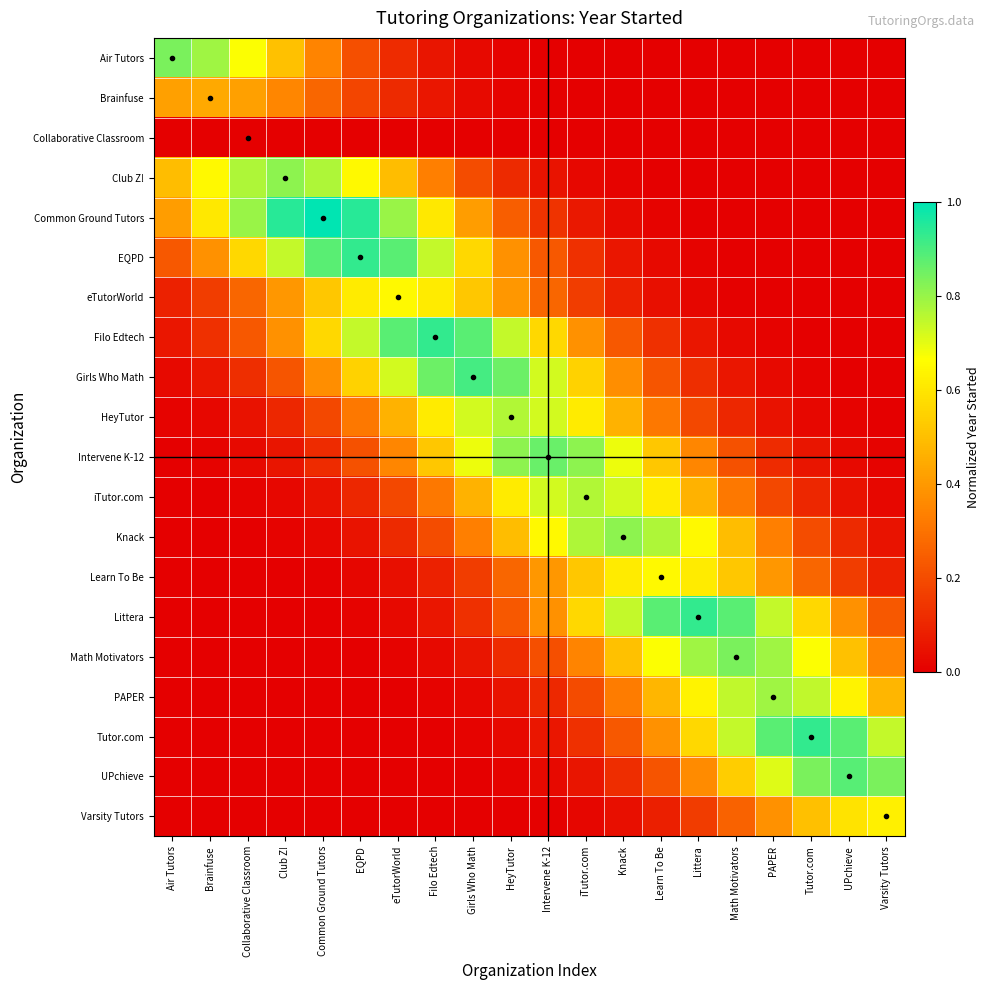

Reading right to left, extract all data points from this chart.

Air Tutors: Varsity Tutors=0.0	UPchieve=0.0	Tutor.com=0.0	PAPER=0.0	Math Motivators=0.0	Littera=0.0	Learn To Be=0.0	Knack=0.0	iTutor.com=0.0	Intervene K-12=0.0	HeyTutor=0.0	Girls Who Math=0.0	Filo Edtech=0.1	eTutorWorld=0.1	EQPD=0.2	Common Ground Tutors=0.3	Club Z!=0.5	Collaborative Classroom=0.7	Brainfuse=0.8	Air Tutors=0.8
Brainfuse: Varsity Tutors=0.0	UPchieve=0.0	Tutor.com=0.0	PAPER=0.0	Math Motivators=0.0	Littera=0.0	Learn To Be=0.0	Knack=0.0	iTutor.com=0.0	Intervene K-12=0.0	HeyTutor=0.0	Girls Who Math=0.0	Filo Edtech=0.1	eTutorWorld=0.1	EQPD=0.2	Common Ground Tutors=0.3	Club Z!=0.4	Collaborative Classroom=0.4	Brainfuse=0.4	Air Tutors=0.4
Collaborative Classroom: Varsity Tutors=0.0	UPchieve=0.0	Tutor.com=0.0	PAPER=0.0	Math Motivators=0.0	Littera=0.0	Learn To Be=0.0	Knack=0.0	iTutor.com=0.0	Intervene K-12=0.0	HeyTutor=0.0	Girls Who Math=0.0	Filo Edtech=0.0	eTutorWorld=0.0	EQPD=0.0	Common Ground Tutors=0.0	Club Z!=0.0	Collaborative Classroom=0.0	Brainfuse=0.0	Air Tutors=0.0
Club Z!: Varsity Tutors=0.0	UPchieve=0.0	Tutor.com=0.0	PAPER=0.0	Math Motivators=0.0	Littera=0.0	Learn To Be=0.0	Knack=0.0	iTutor.com=0.0	Intervene K-12=0.1	HeyTutor=0.1	Girls Who Math=0.2	Filo Edtech=0.3	eTutorWorld=0.5	EQPD=0.7	Common Ground Tutors=0.8	Club Z!=0.8	Collaborative Classroom=0.8	Brainfuse=0.7	Air Tutors=0.5
Common Ground Tutors: Varsity Tutors=0.0	UPchieve=0.0	Tutor.com=0.0	PAPER=0.0	Math Motivators=0.0	Littera=0.0	Learn To Be=0.0	Knack=0.0	iTutor.com=0.1	Intervene K-12=0.1	HeyTutor=0.2	Girls Who Math=0.4	Filo Edtech=0.6	eTutorWorld=0.8	EQPD=0.9	Common Ground Tutors=1.0	Club Z!=0.9	Collaborative Classroom=0.8	Brainfuse=0.6	Air Tutors=0.4
EQPD: Varsity Tutors=0.0	UPchieve=0.0	Tutor.com=0.0	PAPER=0.0	Math Motivators=0.0	Littera=0.0	Learn To Be=0.0	Knack=0.1	iTutor.com=0.1	Intervene K-12=0.2	HeyTutor=0.4	Girls Who Math=0.6	Filo Edtech=0.7	eTutorWorld=0.9	EQPD=0.9	Common Ground Tutors=0.9	Club Z!=0.7	Collaborative Classroom=0.6	Brainfuse=0.4	Air Tutors=0.2
eTutorWorld: Varsity Tutors=0.0	UPchieve=0.0	Tutor.com=0.0	PAPER=0.0	Math Motivators=0.0	Littera=0.0	Learn To Be=0.0	Knack=0.1	iTutor.com=0.2	Intervene K-12=0.3	HeyTutor=0.4	Girls Who Math=0.5	Filo Edtech=0.6	eTutorWorld=0.7	EQPD=0.6	Common Ground Tutors=0.5	Club Z!=0.4	Collaborative Classroom=0.3	Brainfuse=0.2	Air Tutors=0.1
Filo Edtech: Varsity Tutors=0.0	UPchieve=0.0	Tutor.com=0.0	PAPER=0.0	Math Motivators=0.0	Littera=0.1	Learn To Be=0.1	Knack=0.2	iTutor.com=0.4	Intervene K-12=0.6	HeyTutor=0.7	Girls Who Math=0.9	Filo Edtech=0.9	eTutorWorld=0.9	EQPD=0.7	Common Ground Tutors=0.6	Club Z!=0.4	Collaborative Classroom=0.2	Brainfuse=0.1	Air Tutors=0.1
Girls Who Math: Varsity Tutors=0.0	UPchieve=0.0	Tutor.com=0.0	PAPER=0.0	Math Motivators=0.1	Littera=0.1	Learn To Be=0.2	Knack=0.4	iTutor.com=0.6	Intervene K-12=0.7	HeyTutor=0.9	Girls Who Math=0.9	Filo Edtech=0.9	eTutorWorld=0.7	EQPD=0.6	Common Ground Tutors=0.4	Club Z!=0.2	Collaborative Classroom=0.1	Brainfuse=0.1	Air Tutors=0.0
HeyTutor: Varsity Tutors=0.0	UPchieve=0.0	Tutor.com=0.0	PAPER=0.1	Math Motivators=0.1	Littera=0.2	Learn To Be=0.3	Knack=0.5	iTutor.com=0.6	Intervene K-12=0.7	HeyTutor=0.8	Girls Who Math=0.7	Filo Edtech=0.6	eTutorWorld=0.5	EQPD=0.3	Common Ground Tutors=0.2	Club Z!=0.1	Collaborative Classroom=0.1	Brainfuse=0.0	Air Tutors=0.0
Intervene K-12: Varsity Tutors=0.0	UPchieve=0.0	Tutor.com=0.1	PAPER=0.1	Math Motivators=0.2	Littera=0.4	Learn To Be=0.5	Knack=0.7	iTutor.com=0.8	Intervene K-12=0.9	HeyTutor=0.8	Girls Who Math=0.7	Filo Edtech=0.5	eTutorWorld=0.4	EQPD=0.2	Common Ground Tutors=0.1	Club Z!=0.1	Collaborative Classroom=0.0	Brainfuse=0.0	Air Tutors=0.0
iTutor.com: Varsity Tutors=0.0	UPchieve=0.1	Tutor.com=0.1	PAPER=0.2	Math Motivators=0.3	Littera=0.5	Learn To Be=0.6	Knack=0.7	iTutor.com=0.8	Intervene K-12=0.7	HeyTutor=0.6	Girls Who Math=0.5	Filo Edtech=0.3	eTutorWorld=0.2	EQPD=0.1	Common Ground Tutors=0.1	Club Z!=0.0	Collaborative Classroom=0.0	Brainfuse=0.0	Air Tutors=0.0
Knack: Varsity Tutors=0.1	UPchieve=0.1	Tutor.com=0.2	PAPER=0.3	Math Motivators=0.5	Littera=0.7	Learn To Be=0.8	Knack=0.8	iTutor.com=0.8	Intervene K-12=0.7	HeyTutor=0.5	Girls Who Math=0.3	Filo Edtech=0.2	eTutorWorld=0.1	EQPD=0.1	Common Ground Tutors=0.0	Club Z!=0.0	Collaborative Classroom=0.0	Brainfuse=0.0	Air Tutors=0.0
Learn To Be: Varsity Tutors=0.1	UPchieve=0.2	Tutor.com=0.3	PAPER=0.4	Math Motivators=0.5	Littera=0.6	Learn To Be=0.7	Knack=0.6	iTutor.com=0.5	Intervene K-12=0.4	HeyTutor=0.3	Girls Who Math=0.2	Filo Edtech=0.1	eTutorWorld=0.0	EQPD=0.0	Common Ground Tutors=0.0	Club Z!=0.0	Collaborative Classroom=0.0	Brainfuse=0.0	Air Tutors=0.0
Littera: Varsity Tutors=0.2	UPchieve=0.4	Tutor.com=0.6	PAPER=0.7	Math Motivators=0.9	Littera=0.9	Learn To Be=0.9	Knack=0.7	iTutor.com=0.6	Intervene K-12=0.4	HeyTutor=0.2	Girls Who Math=0.1	Filo Edtech=0.1	eTutorWorld=0.0	EQPD=0.0	Common Ground Tutors=0.0	Club Z!=0.0	Collaborative Classroom=0.0	Brainfuse=0.0	Air Tutors=0.0
Math Motivators: Varsity Tutors=0.3	UPchieve=0.5	Tutor.com=0.7	PAPER=0.8	Math Motivators=0.8	Littera=0.8	Learn To Be=0.7	Knack=0.5	iTutor.com=0.3	Intervene K-12=0.2	HeyTutor=0.1	Girls Who Math=0.1	Filo Edtech=0.0	eTutorWorld=0.0	EQPD=0.0	Common Ground Tutors=0.0	Club Z!=0.0	Collaborative Classroom=0.0	Brainfuse=0.0	Air Tutors=0.0
PAPER: Varsity Tutors=0.5	UPchieve=0.6	Tutor.com=0.7	PAPER=0.8	Math Motivators=0.7	Littera=0.6	Learn To Be=0.5	Knack=0.3	iTutor.com=0.2	Intervene K-12=0.1	HeyTutor=0.1	Girls Who Math=0.0	Filo Edtech=0.0	eTutorWorld=0.0	EQPD=0.0	Common Ground Tutors=0.0	Club Z!=0.0	Collaborative Classroom=0.0	Brainfuse=0.0	Air Tutors=0.0
Tutor.com: Varsity Tutors=0.7	UPchieve=0.9	Tutor.com=0.9	PAPER=0.9	Math Motivators=0.7	Littera=0.6	Learn To Be=0.4	Knack=0.2	iTutor.com=0.1	Intervene K-12=0.1	HeyTutor=0.0	Girls Who Math=0.0	Filo Edtech=0.0	eTutorWorld=0.0	EQPD=0.0	Common Ground Tutors=0.0	Club Z!=0.0	Collaborative Classroom=0.0	Brainfuse=0.0	Air Tutors=0.0
UPchieve: Varsity Tutors=0.8	UPchieve=0.9	Tutor.com=0.8	PAPER=0.7	Math Motivators=0.5	Littera=0.4	Learn To Be=0.2	Knack=0.1	iTutor.com=0.1	Intervene K-12=0.0	HeyTutor=0.0	Girls Who Math=0.0	Filo Edtech=0.0	eTutorWorld=0.0	EQPD=0.0	Common Ground Tutors=0.0	Club Z!=0.0	Collaborative Classroom=0.0	Brainfuse=0.0	Air Tutors=0.0
Varsity Tutors: Varsity Tutors=0.6	UPchieve=0.6	Tutor.com=0.5	PAPER=0.4	Math Motivators=0.3	Littera=0.2	Learn To Be=0.1	Knack=0.0	iTutor.com=0.0	Intervene K-12=0.0	HeyTutor=0.0	Girls Who Math=0.0	Filo Edtech=0.0	eTutorWorld=0.0	EQPD=0.0	Common Ground Tutors=0.0	Club Z!=0.0	Collaborative Classroom=0.0	Brainfuse=0.0	Air Tutors=0.0